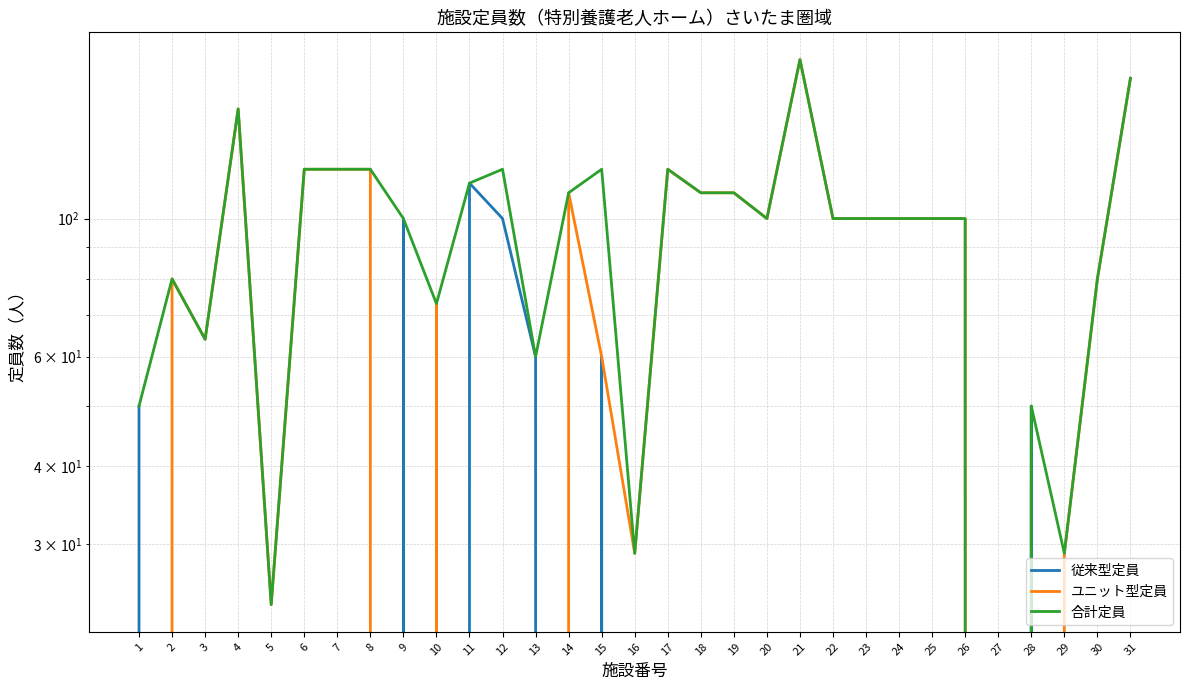

Which category has the lowest value in the 従来型定員 series?

2